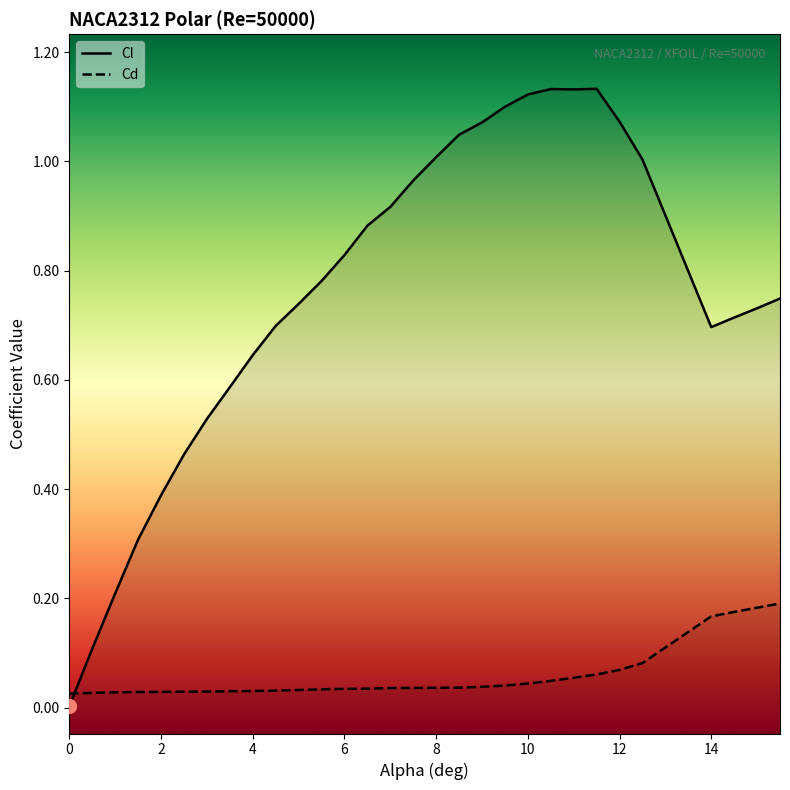

How many categories are shown in the chart?

30